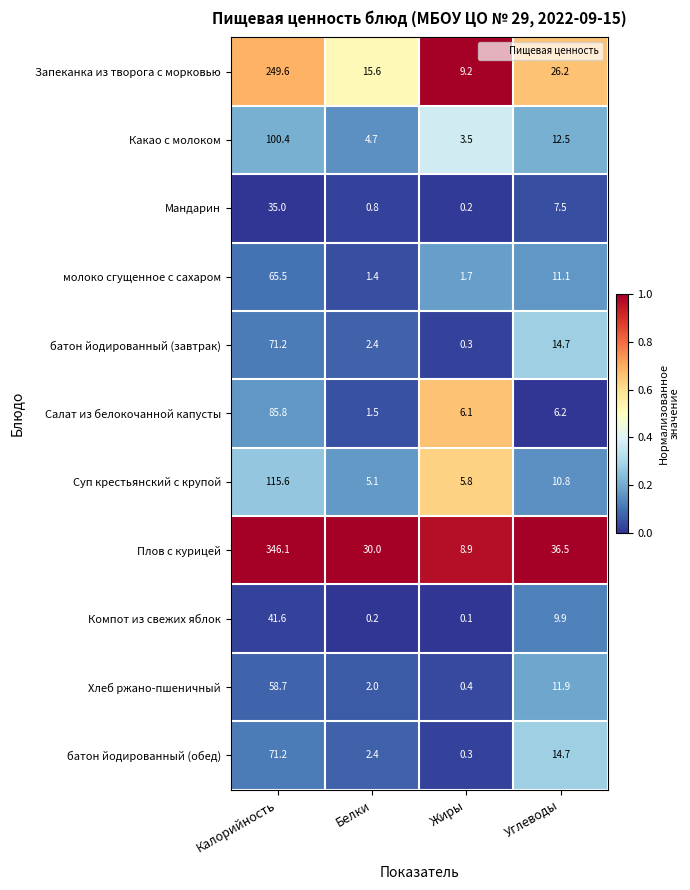

The value of Хлеб ржано-пшеничный at Жиры is 0.4. True or false?

True